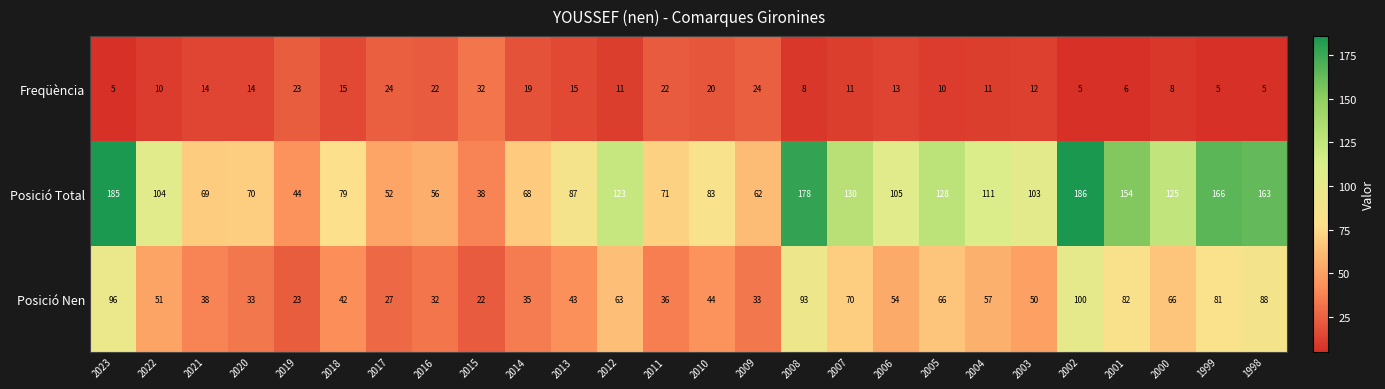

Which series has the largest total across all categories?

Posició Total